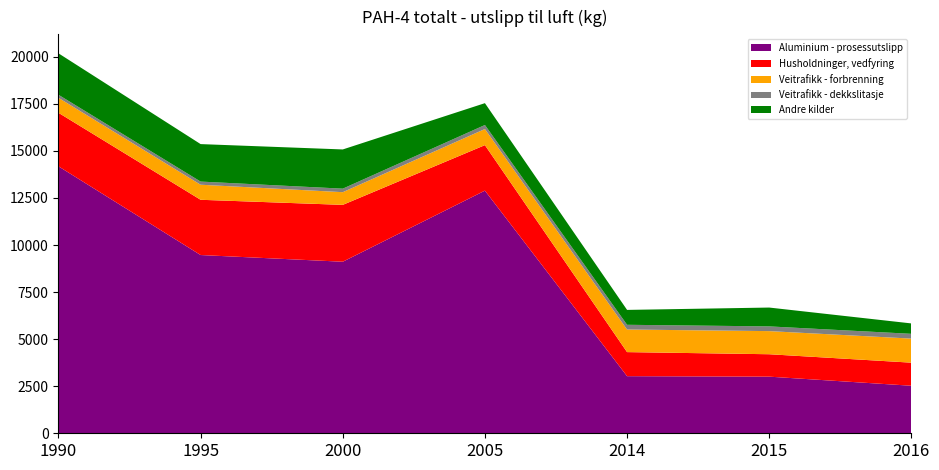

Reading right to left, transcribe all the data shown in this chart.

Aluminium - prosessutslipp: 2525	3008	3034	12890	9113	9469	14181
Husholdninger, vedfyring: 1226	1191	1278	2417	3021	2935	2844
Veitrafikk - forbrenning: 1279	1228	1200	856	674	800	796
Veitrafikk - dekkslitasje: 253	251	251	214	187	167	161
Andre kilder: 553	1001	791	1160	2083	1991	2202